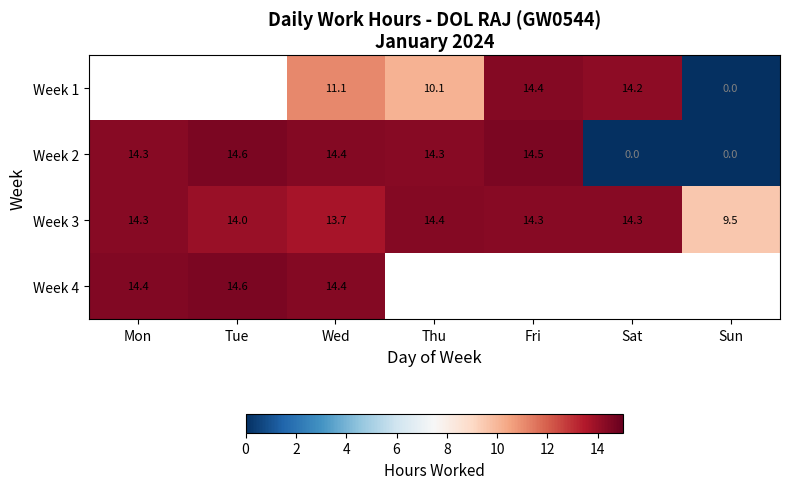

Between Sat and Fri, which is larger?

Fri